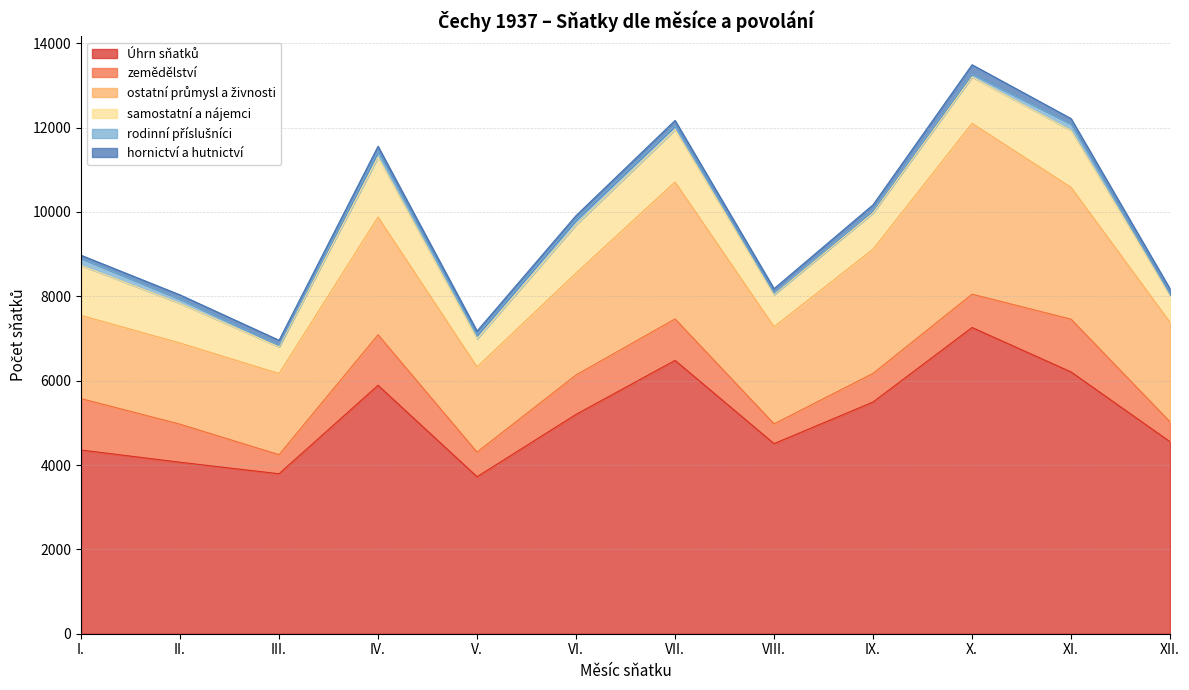

Reading right to left, what are all the values shown in this chart?

Úhrn sňatků: XII.=4552	XI.=6207	X.=7261	IX.=5494	VIII.=4507	VII.=6481	VI.=5201	V.=3722	IV.=5890	III.=3793	II.=4066	I.=4356
zemědělství: XII.=470	XI.=1251	X.=790	IX.=678	VIII.=469	VII.=983	VI.=934	V.=583	IV.=1198	III.=452	II.=902	I.=1219
ostatní průmysl a živnosti: XII.=2361	XI.=3127	X.=4050	IX.=2947	VIII.=2302	VII.=3247	VI.=2417	V.=2021	IV.=2791	III.=1924	II.=1925	I.=1973
samostatní a nájemci: XII.=642	XI.=1348	X.=1100	IX.=859	VIII.=761	VII.=1240	VI.=1147	V.=666	IV.=1420	III.=632	II.=940	I.=1183
rodinní příslušníci: XII.=21	XI.=154	X.=75	IX.=62	VIII.=33	VII.=96	VI.=119	V.=87	IV.=136	III.=37	II.=102	I.=168
hornictví a hutnictví: XII.=130	XI.=127	X.=215	IX.=131	VIII.=110	VII.=124	VI.=97	V.=98	IV.=123	III.=120	II.=99	I.=75